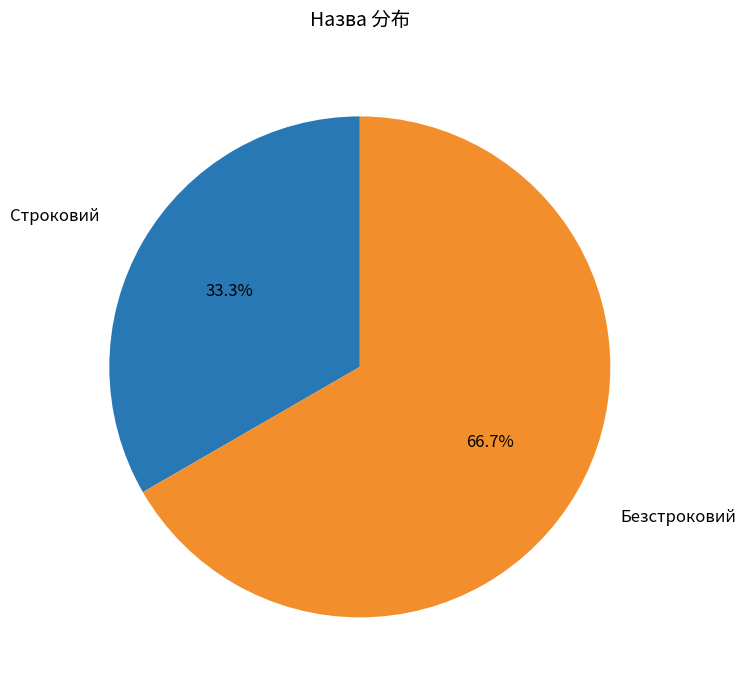

What percentage is the Безстроковий slice, to the nearest percent?

67%